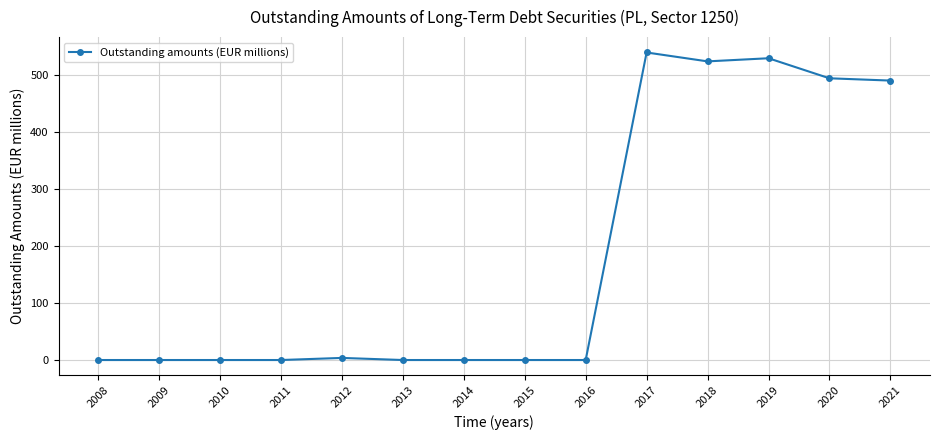

Is this an area chart (filled region under the line)?

No